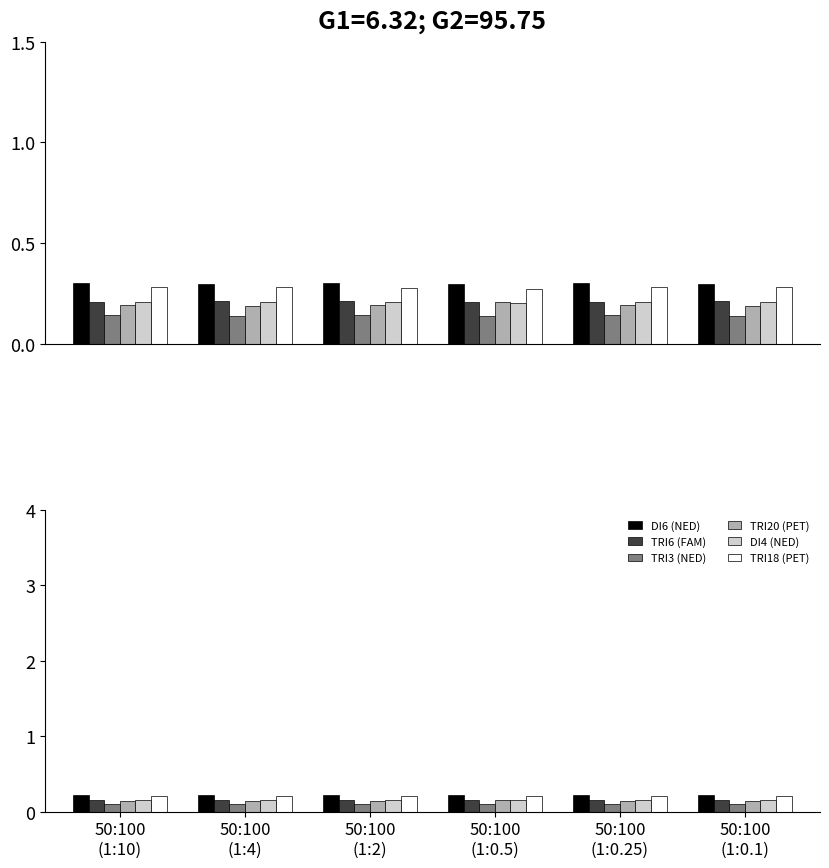

Count the number of data series in this chart.

6